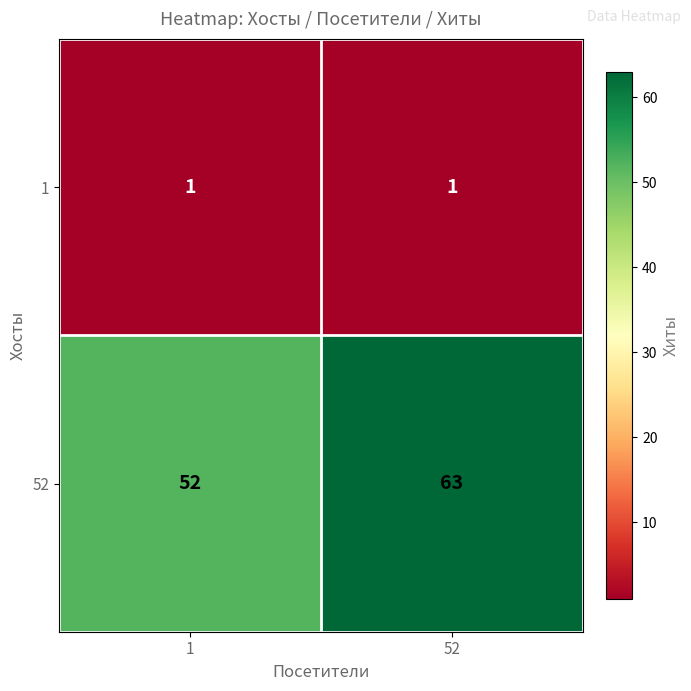

What is the average value of the 52 series?

58